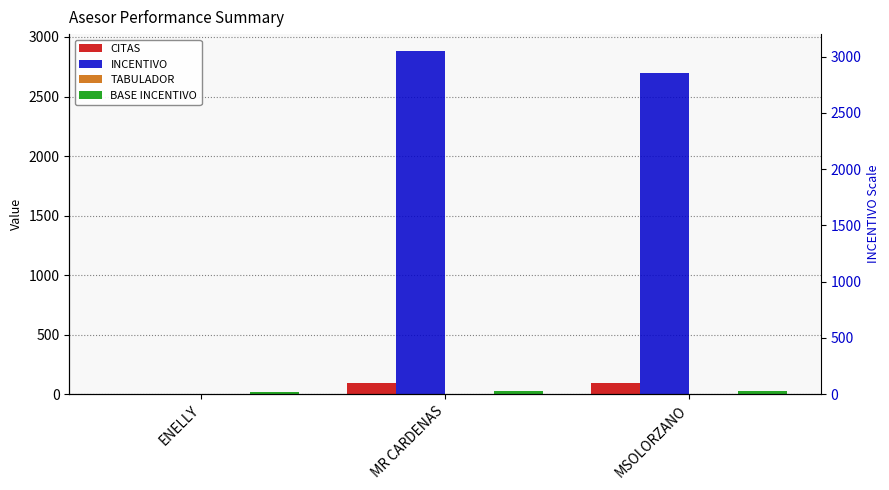

What is the spread (max minus min) of values at MR CARDENAS?

2877